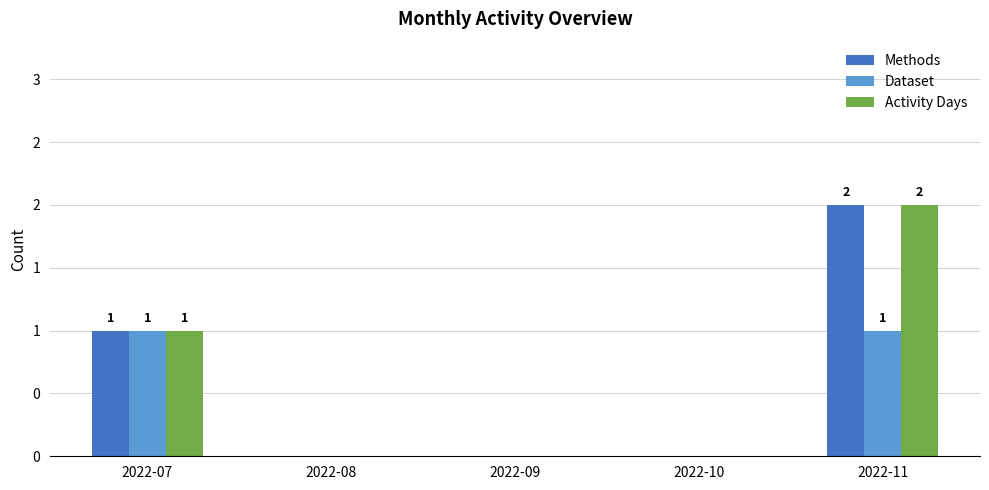

Count the Dataset values in the range 0 to 1.

5